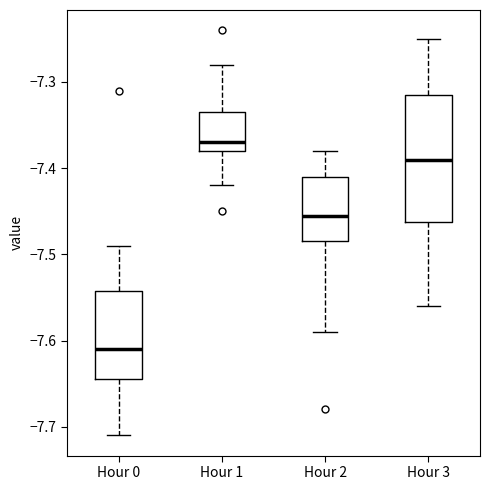

Reading left to right, read every box against the y-axis: the position of its median line, the range the box covers, and the ends of its whiskers. The values are not printed on the chart, so give them approximately, as read against the axis.

Hour 0: median -7.61, box -7.64 to -7.54, whiskers -7.71 to -7.49
Hour 1: median -7.37, box -7.38 to -7.33, whiskers -7.42 to -7.28
Hour 2: median -7.45, box -7.48 to -7.41, whiskers -7.59 to -7.38
Hour 3: median -7.39, box -7.46 to -7.31, whiskers -7.56 to -7.25